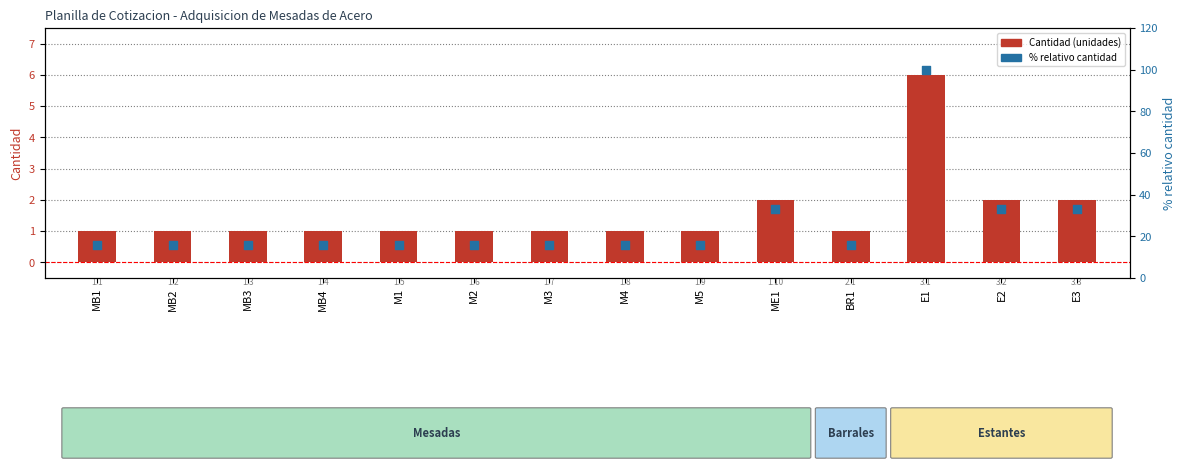

What are all the series names shown in the legend?

Cantidad (unidades), % relativo cantidad